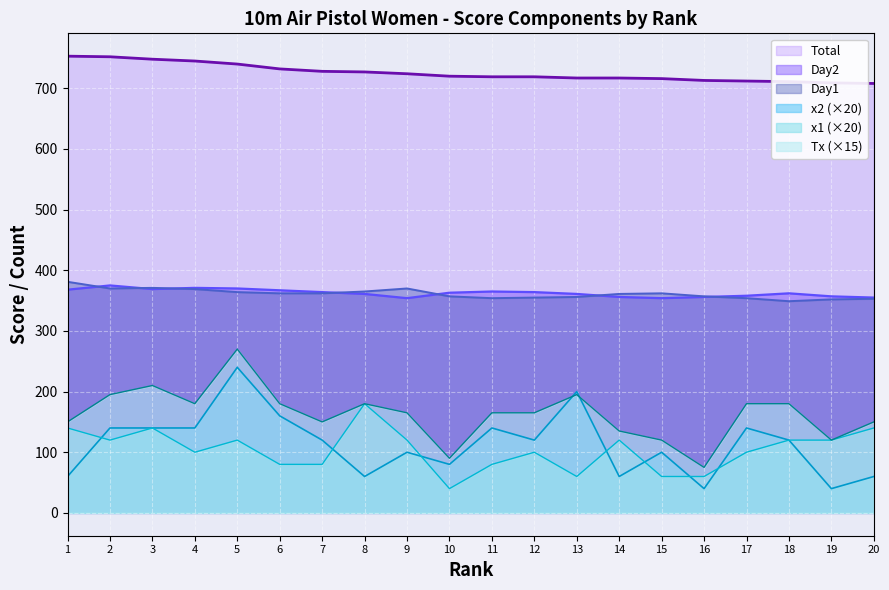

Which has a higher value, 5 or 1?

1